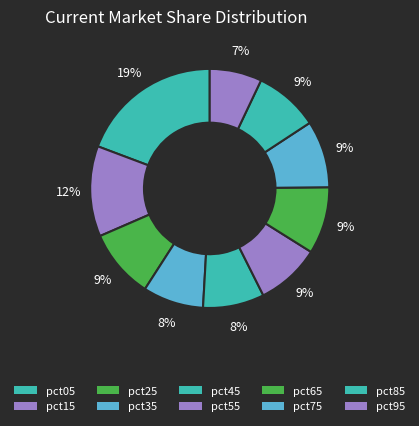

True or false: pct05 accounts for 19% of the total.

True